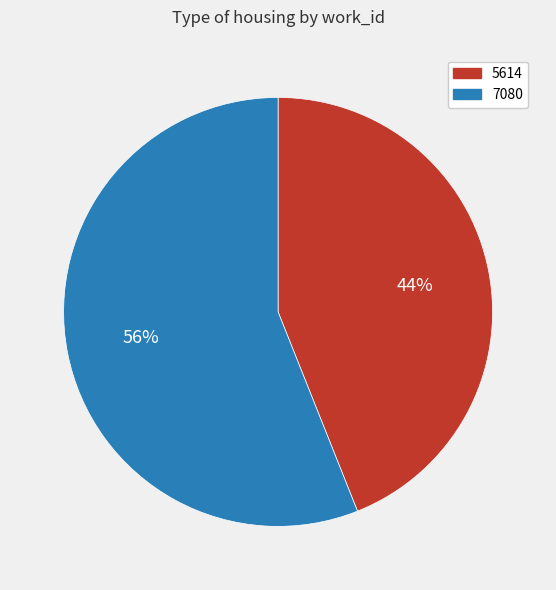

To the nearest percent, what is the difference between the largest and smallest slice percentages?

12%